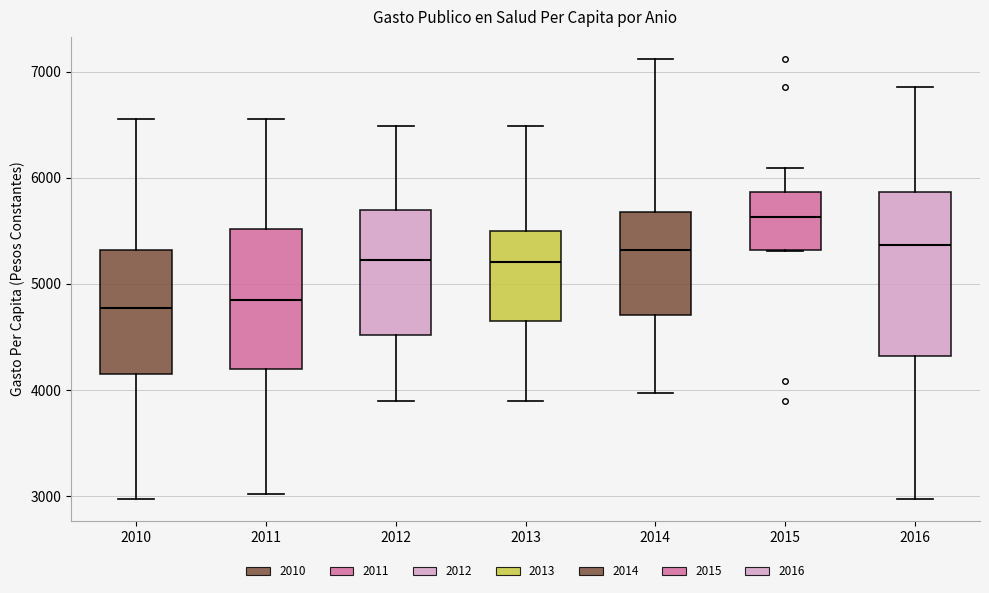

Where does the upper whisker of the box at x = 2016 end on the y-axis? The values are not printed on the chart, so give them approximately, as read against the axis.

6900